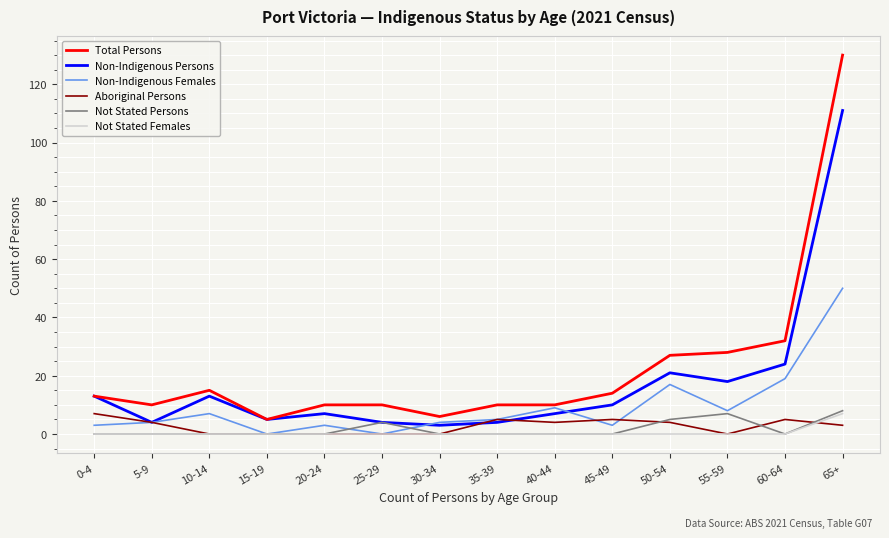

What is the minimum value for Total Persons?

5